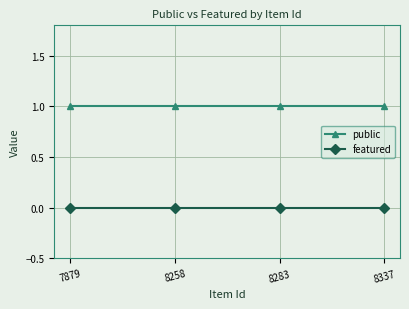

List the series in order of their overall mean, lowest first.

featured, public